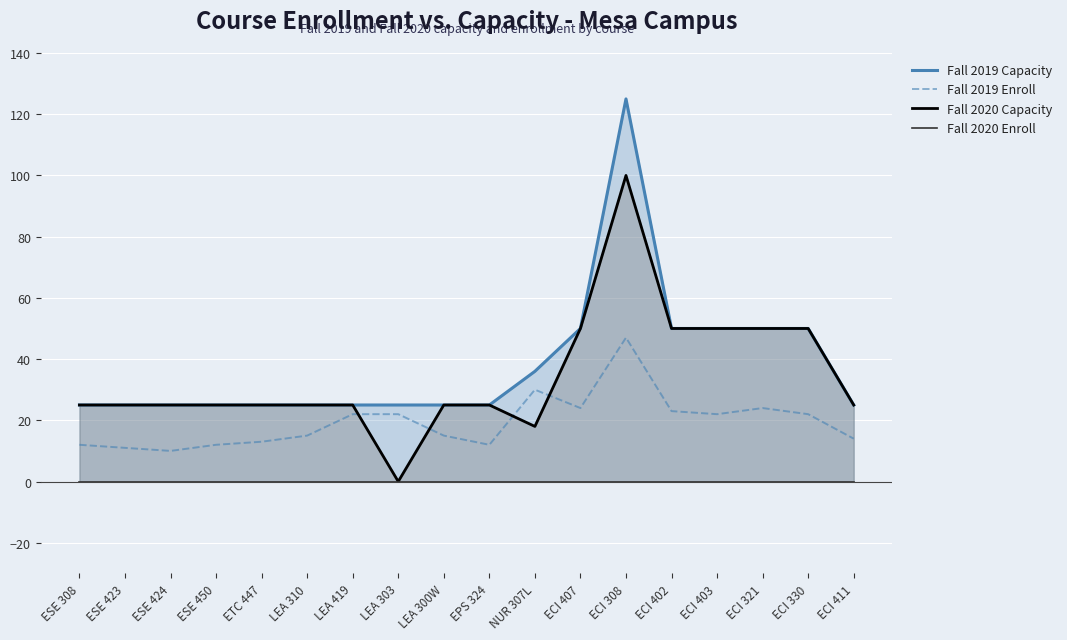

True or false: Fall 2020 Enroll and Fall 2019 Capacity cross at least once.

False